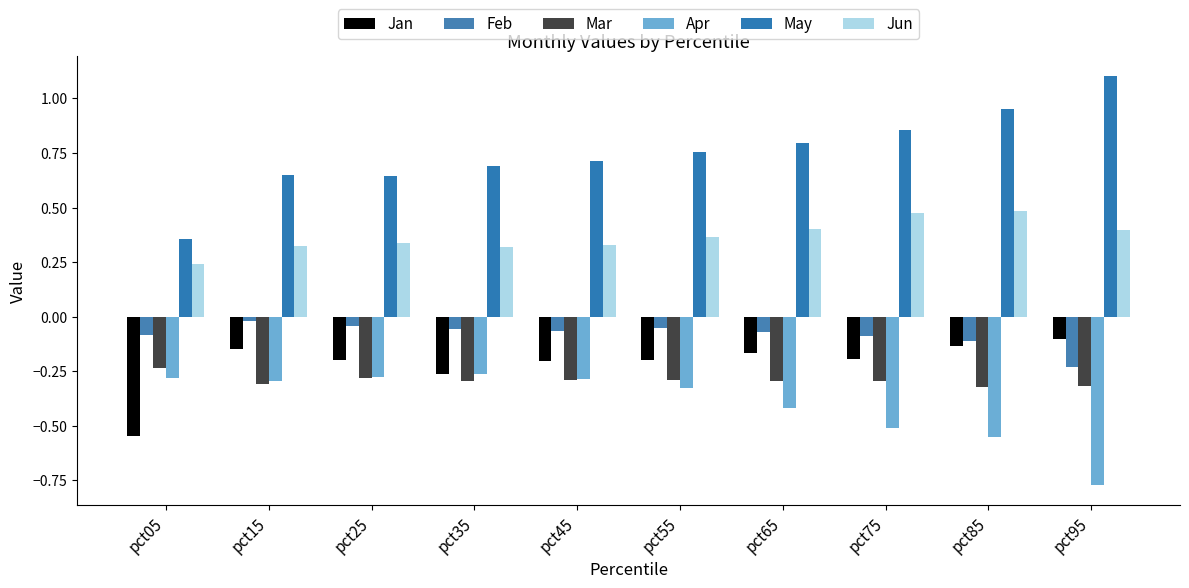

Which series changed the most between pct15 and pct35?

Jan